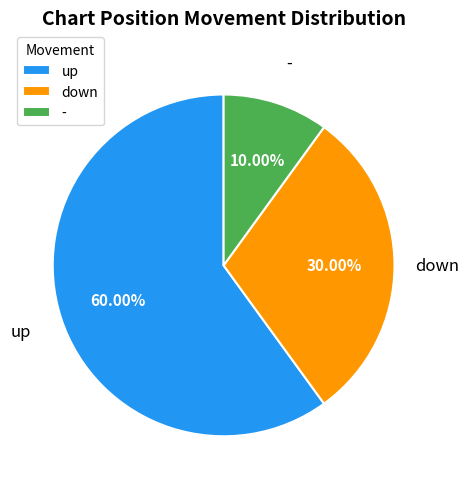

What percentage is the - slice, to the nearest percent?

10%